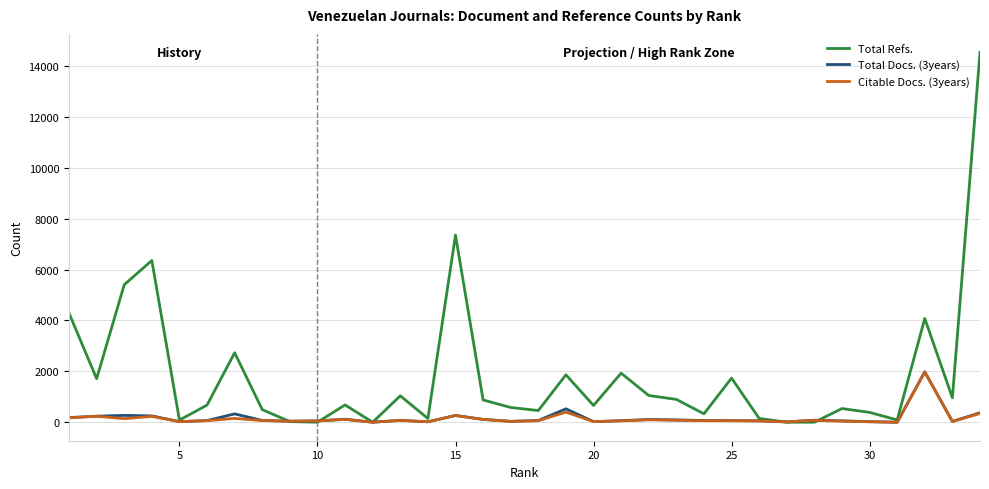

Which series has the largest total across all categories?

Total Refs.